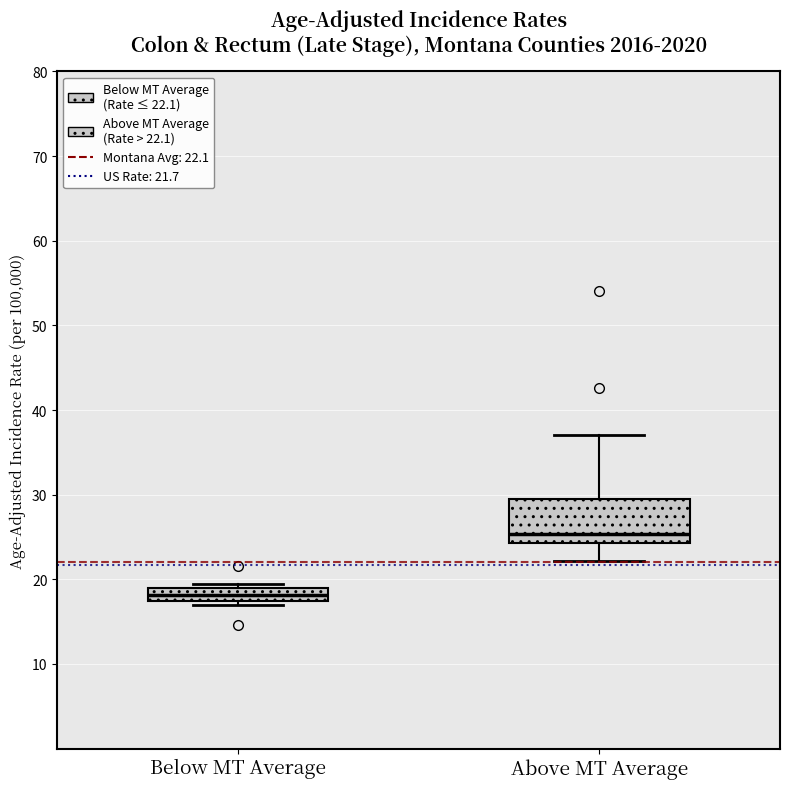

Comparing the boxes themselves (not the whiskers), which one is the tallest?

Above MT Average